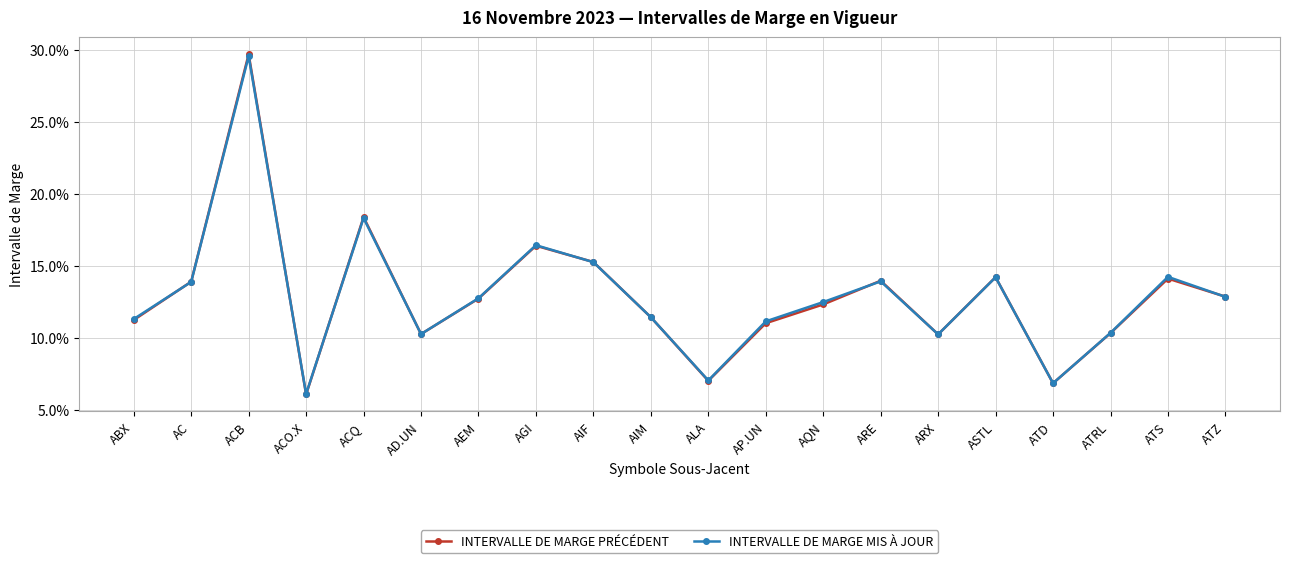

How many intersections are there between INTERVALLE DE MARGE PRÉCÉDENT and INTERVALLE DE MARGE MIS À JOUR?

11